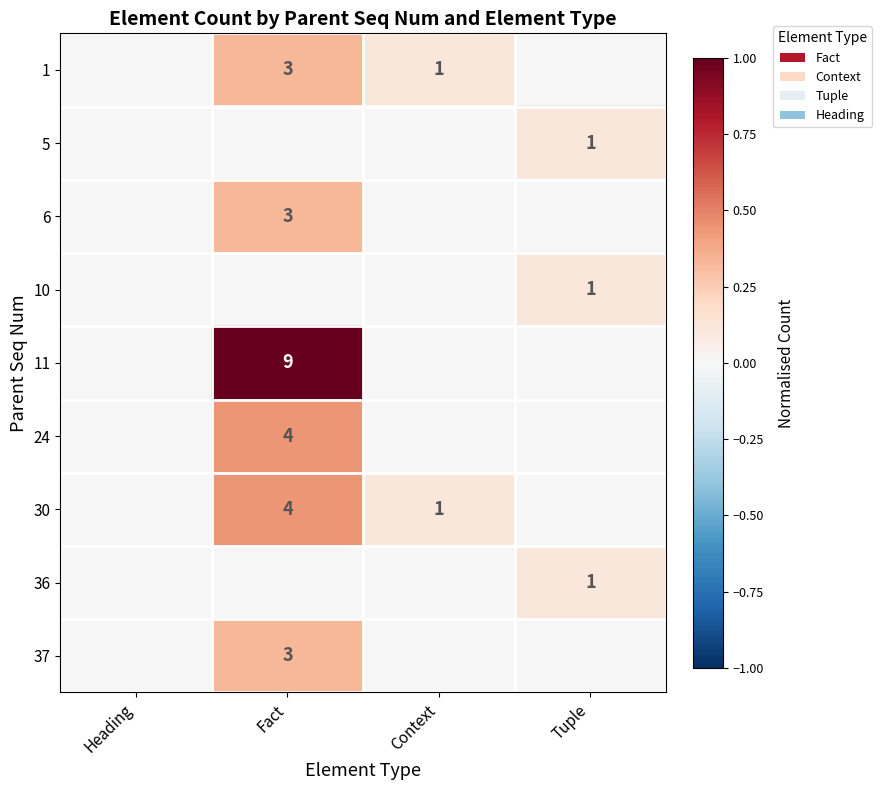

True or false: 6 has a value of 1 at Fact.

False